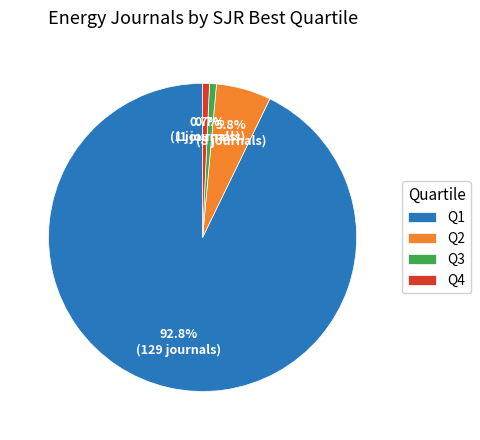

Is it true that Q4 is 1% of the pie?

True